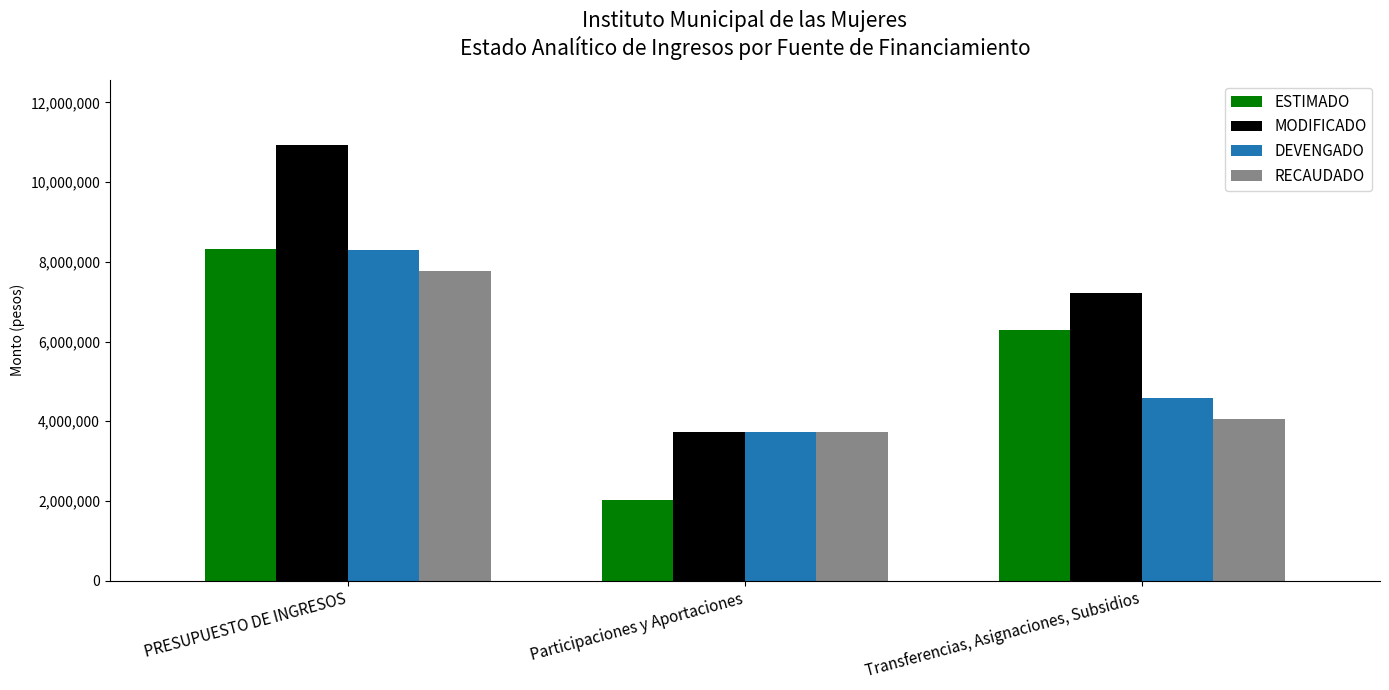

What is the difference between the maximum and minimum values in the DEVENGADO series?

4581439.2